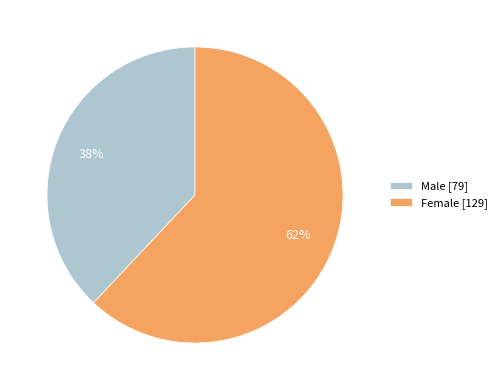

What is the smallest slice in the pie chart?

Male